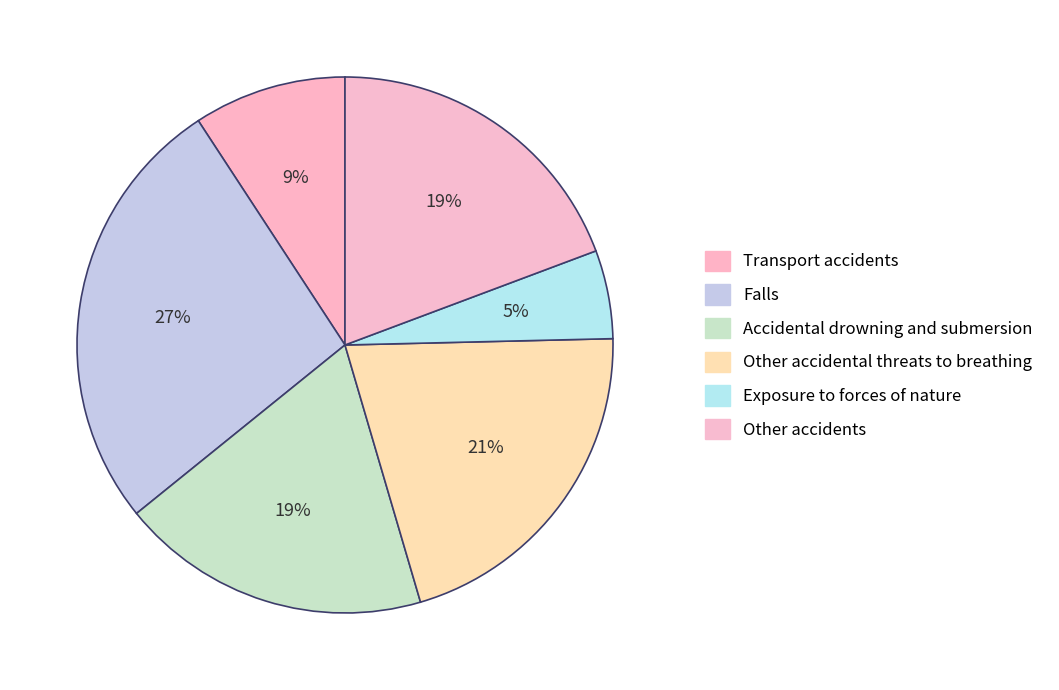

What percentage is the Exposure to forces of nature slice, to the nearest percent?

5%